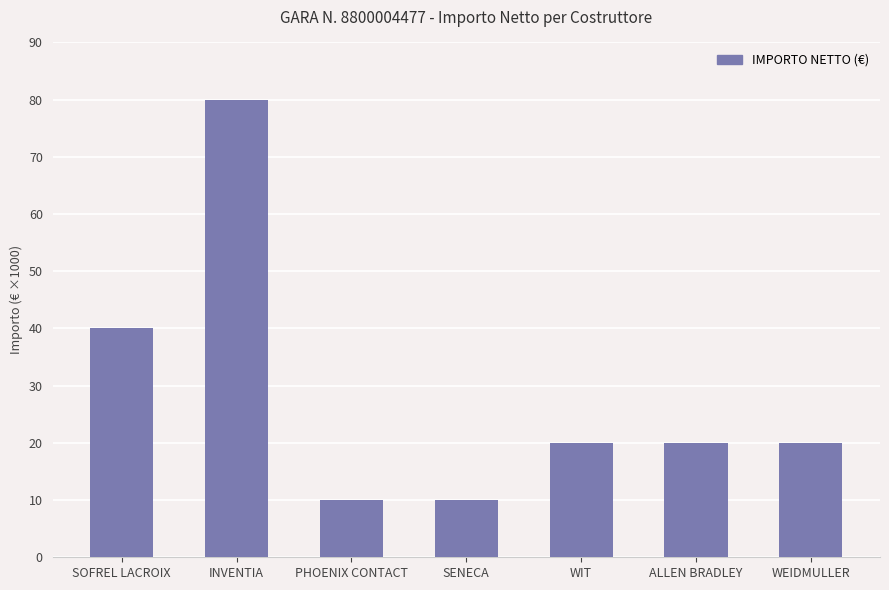

Rank the categories by value from highest to lowest.

INVENTIA, SOFREL LACROIX, WIT, ALLEN BRADLEY, WEIDMULLER, PHOENIX CONTACT, SENECA